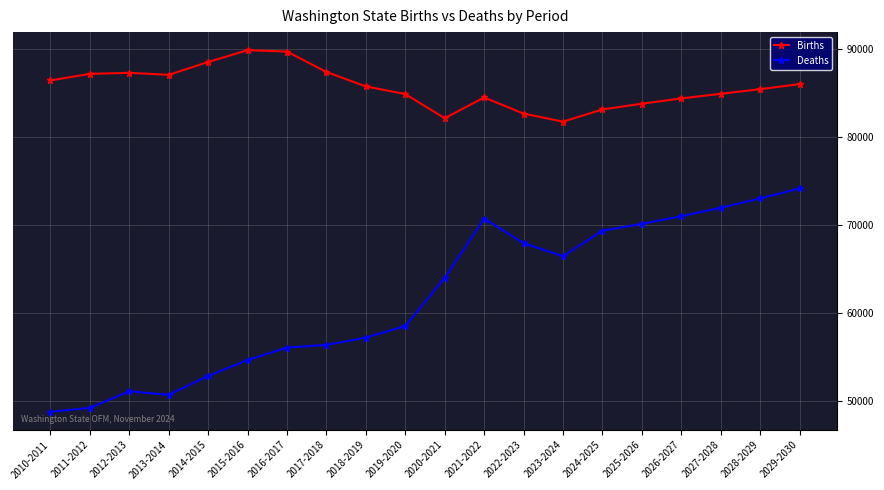

How many lines are shown in the chart?

2